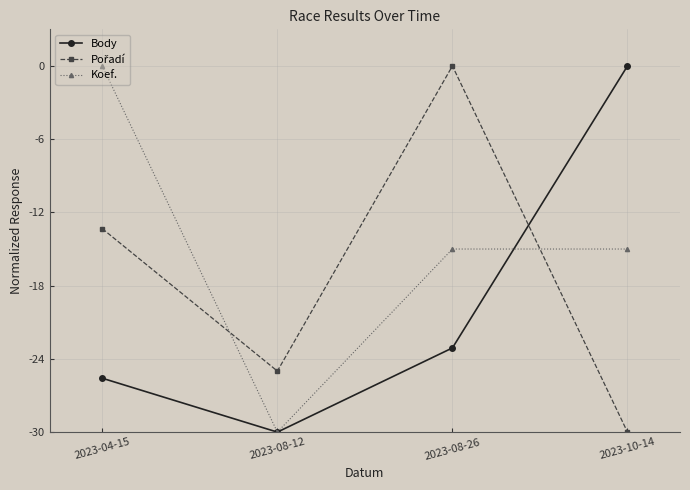

How many interior local valleys does the Koef. series have?

1